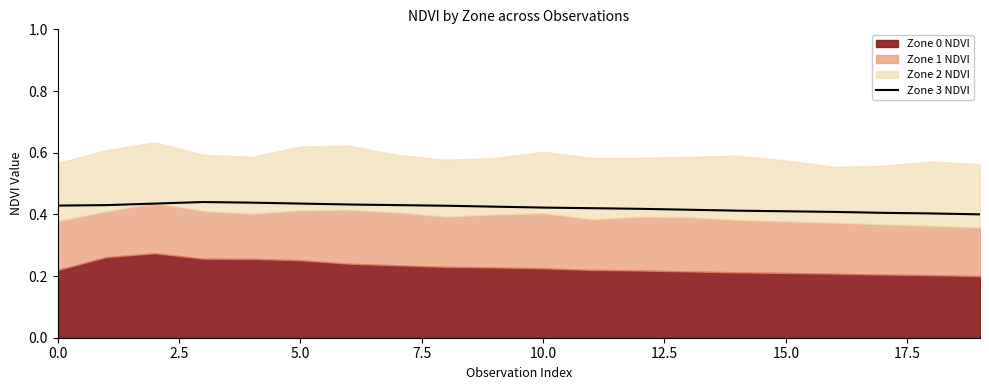

What is the sum of all values?

8.4